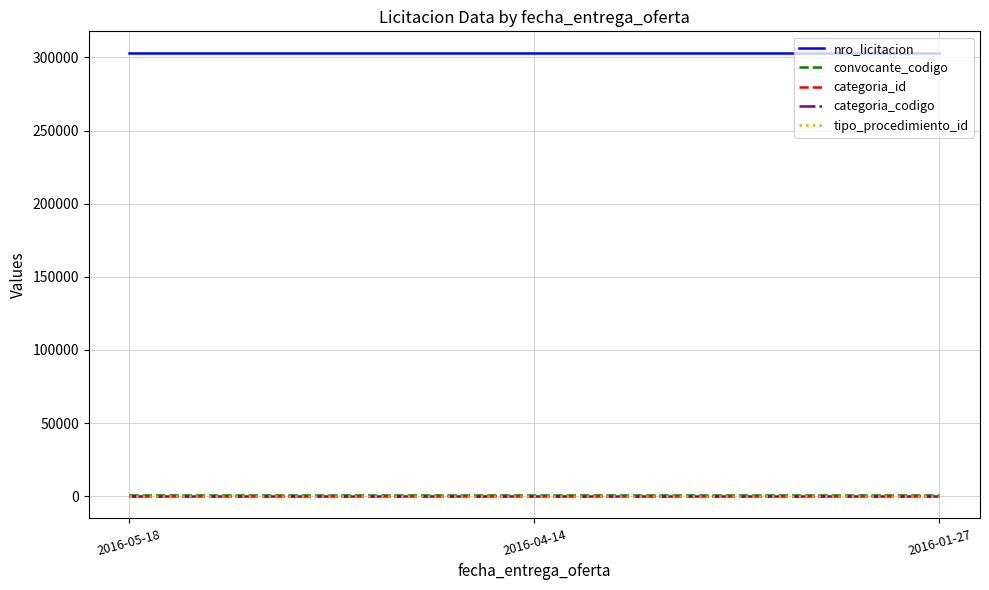

What position from the right is 2016-04-14?

2